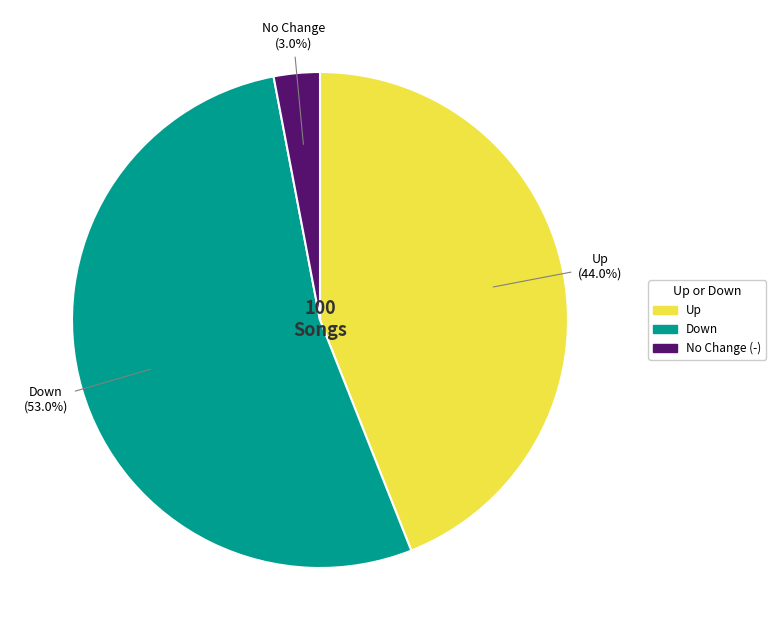

Is there any slice that represents more than half of the pie?

Yes